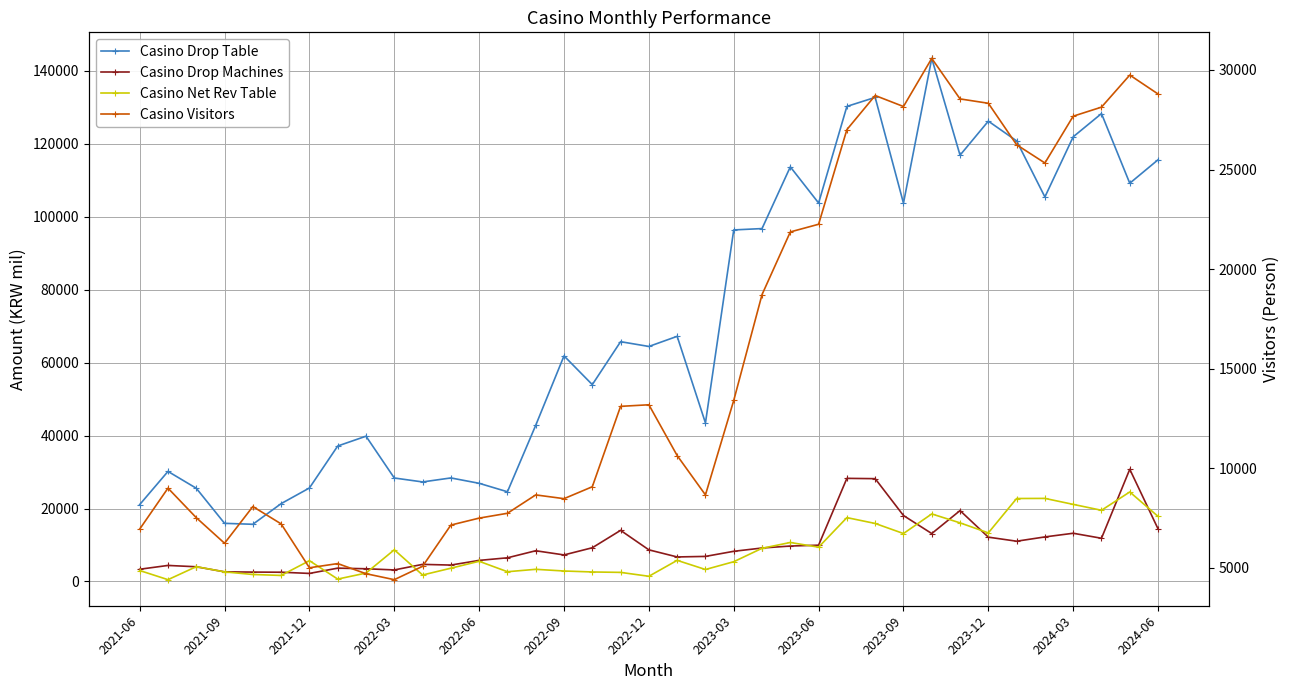

Is it true that Casino Visitors equals 25328.0 at 32?

True